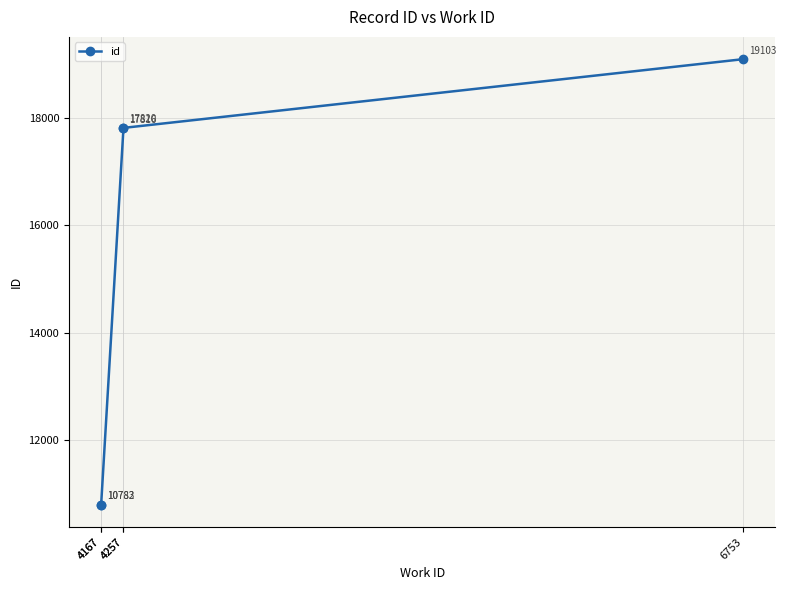

Between 4257 and 4167, which is larger?

4257